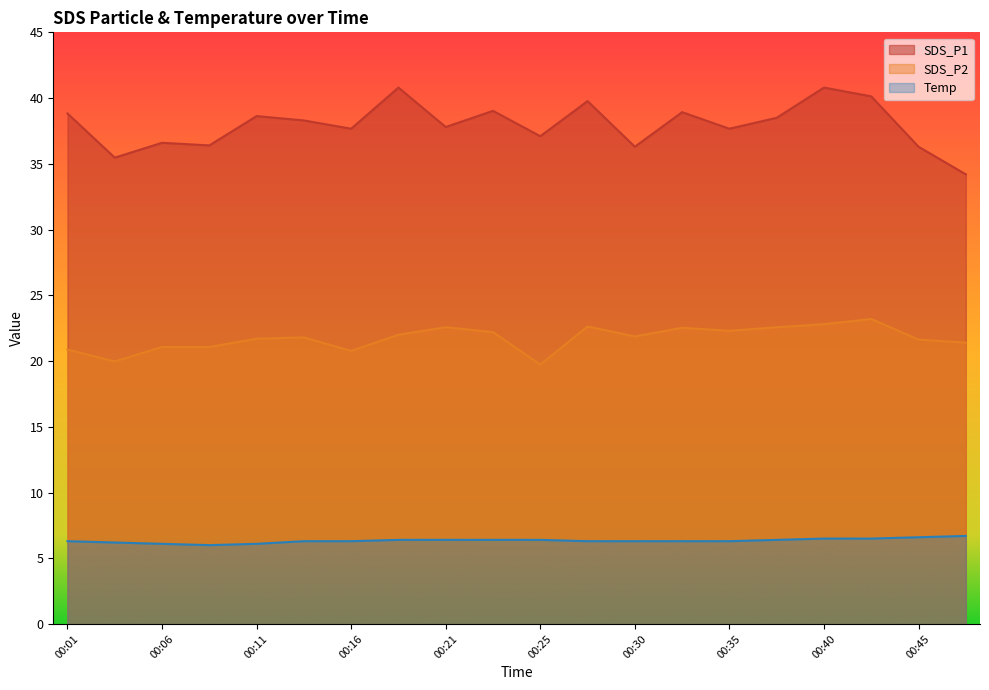

The Temp series shows 2.3 at 00:01. True or false?

False